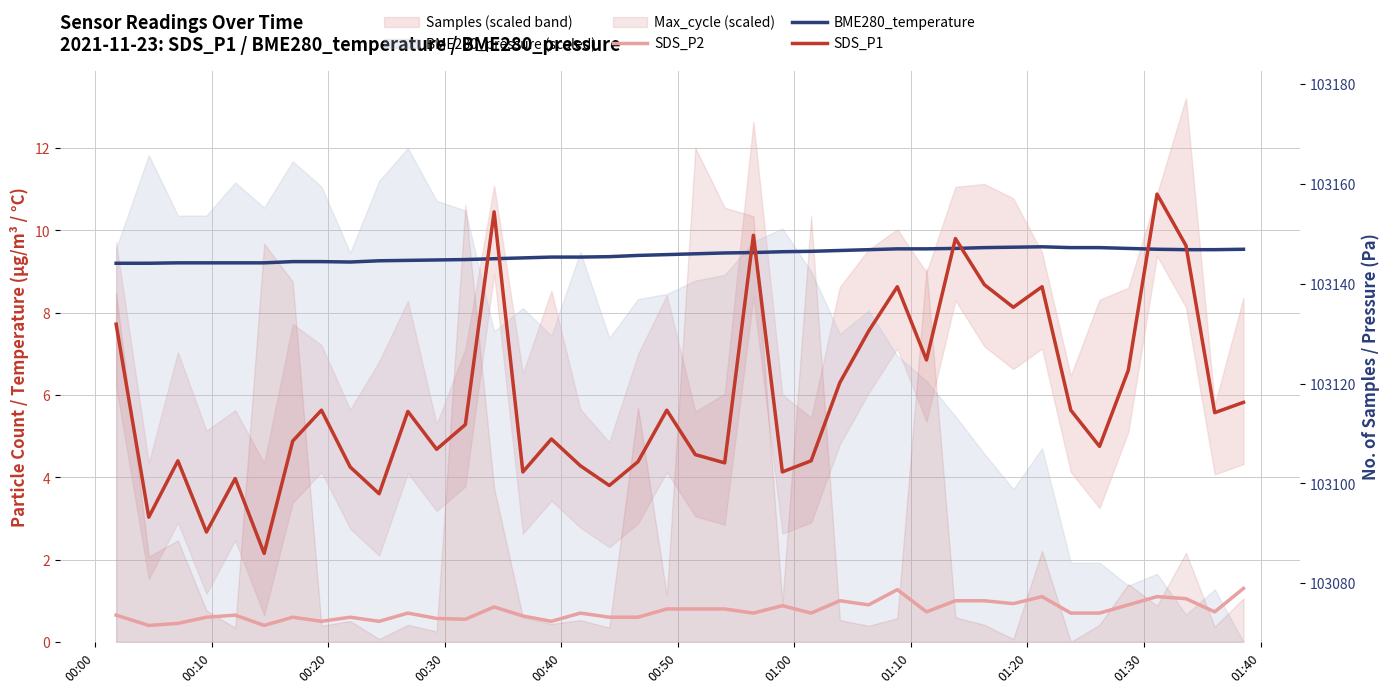

Reading left to right, transcribe all the data shown in this chart.

SDS_P2: 0.7	0.4	0.5	0.6	0.7	0.4	0.6	0.5	0.6	0.5	0.7	0.6	0.6	0.8	0.6	0.5	0.7	0.6	0.6	0.8	0.8	0.8	0.7	0.9	0.7	1.0	0.9	1.3	0.7	1.0	1.0	0.9	1.1	0.7	0.7	0.9	1.1	1.1	0.7	1.3
BME280_temperature: 9.2	9.2	9.2	9.2	9.2	9.2	9.2	9.2	9.2	9.3	9.3	9.3	9.3	9.3	9.3	9.3	9.3	9.4	9.4	9.4	9.4	9.4	9.5	9.5	9.5	9.5	9.5	9.6	9.6	9.6	9.6	9.6	9.6	9.6	9.6	9.6	9.5	9.5	9.5	9.5
SDS_P1: 7.7	3.0	4.4	2.7	4.0	2.1	4.9	5.6	4.2	3.6	5.6	4.7	5.3	10.4	4.1	4.9	4.3	3.8	4.4	5.6	4.5	4.3	9.9	4.1	4.4	6.3	7.5	8.6	6.8	9.8	8.7	8.1	8.6	5.6	4.8	6.6	10.9	9.6	5.6	5.8